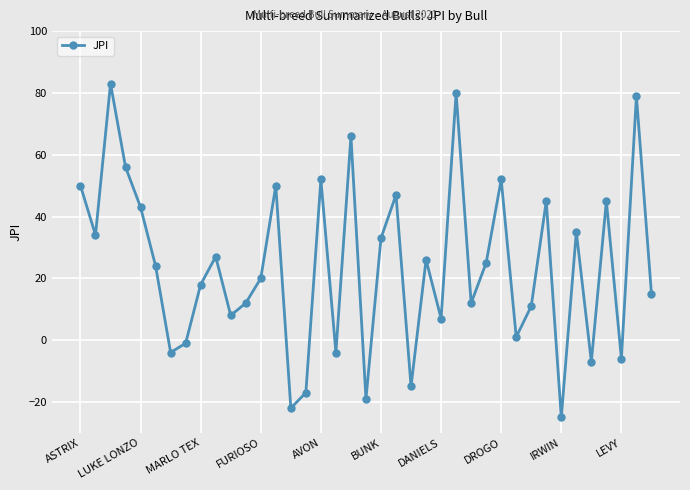

Is this an area chart (filled region under the line)?

No